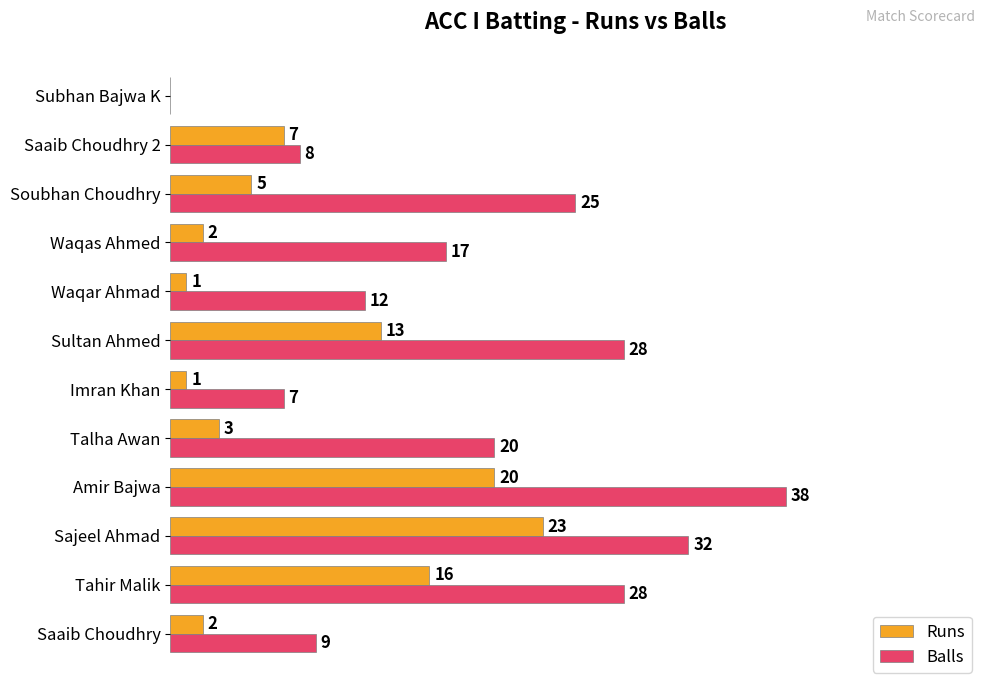

Is the value of Balls at Soubhan Choudhry greater than the value of Runs at Waqas Ahmed?

Yes